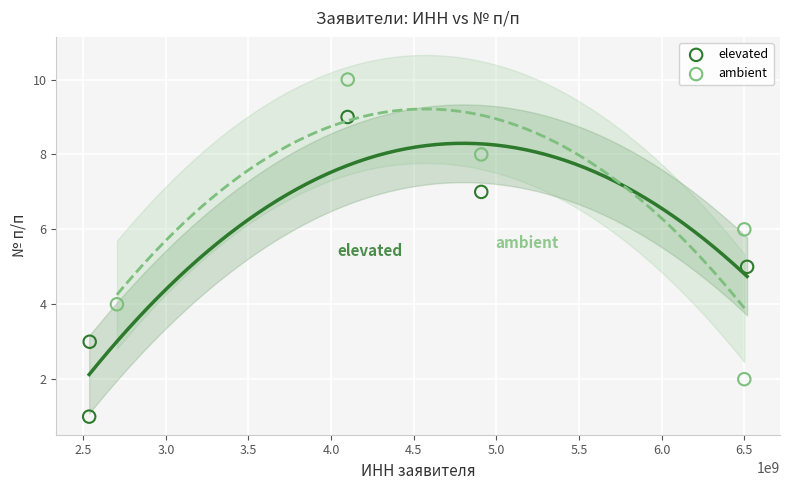

Which series reaches the minimum Y coordinate?

elevated